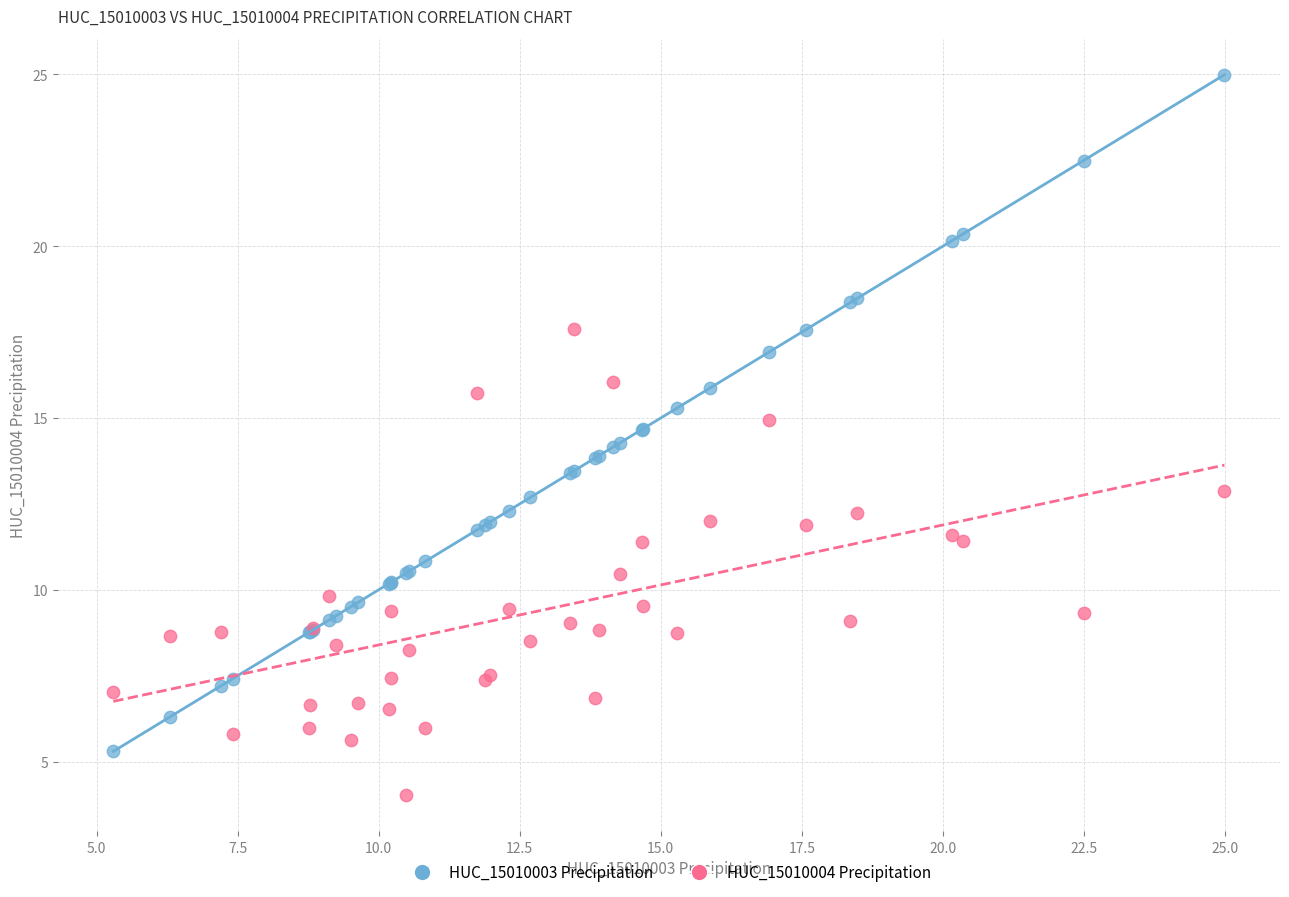

What are all the series names shown in the legend?

HUC_15010003 Precipitation, HUC_15010004 Precipitation